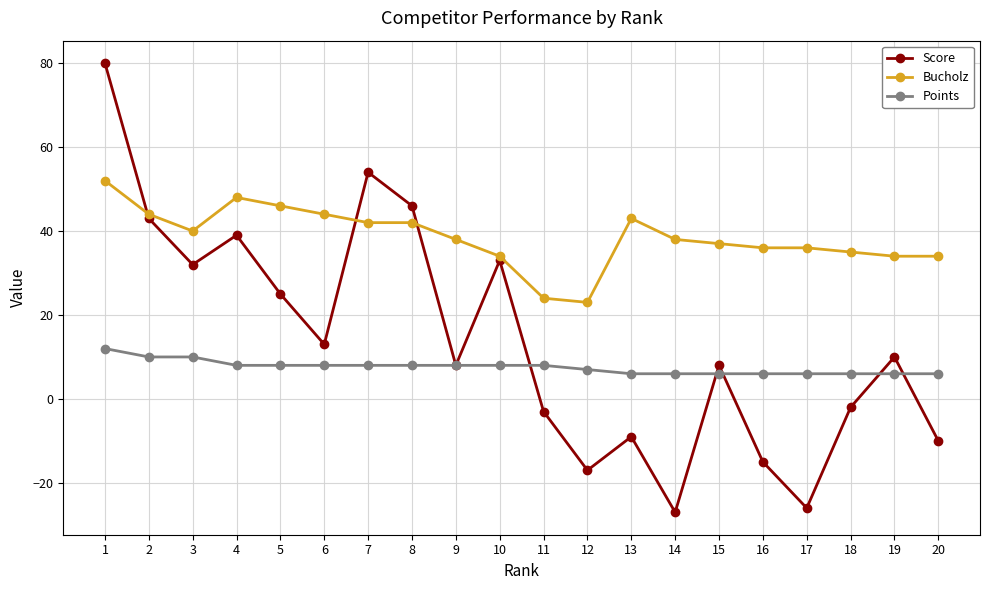

True or false: Points and Bucholz intersect in this chart.

False